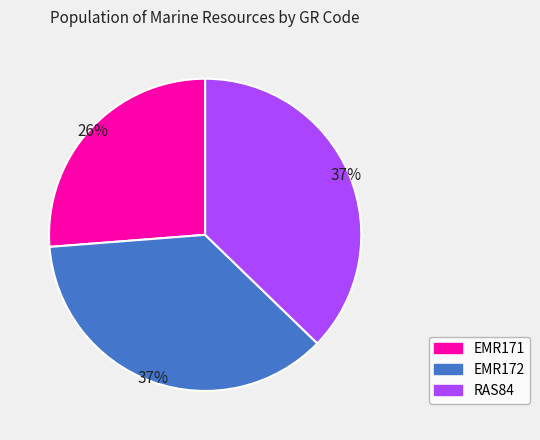

Approximately how many times larger is the value at EMR172 compared to RAS84?

1.0